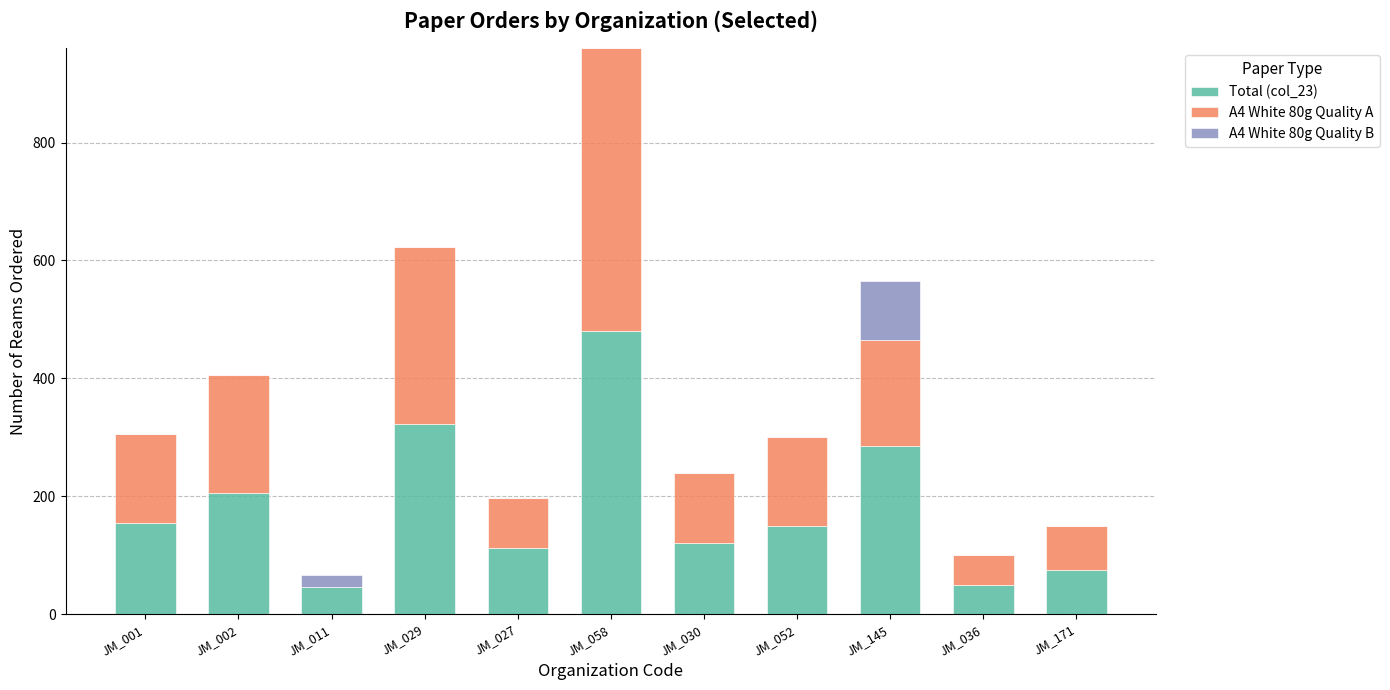

True or false: Total (col_23) has a value of 498 at JM_145.

False